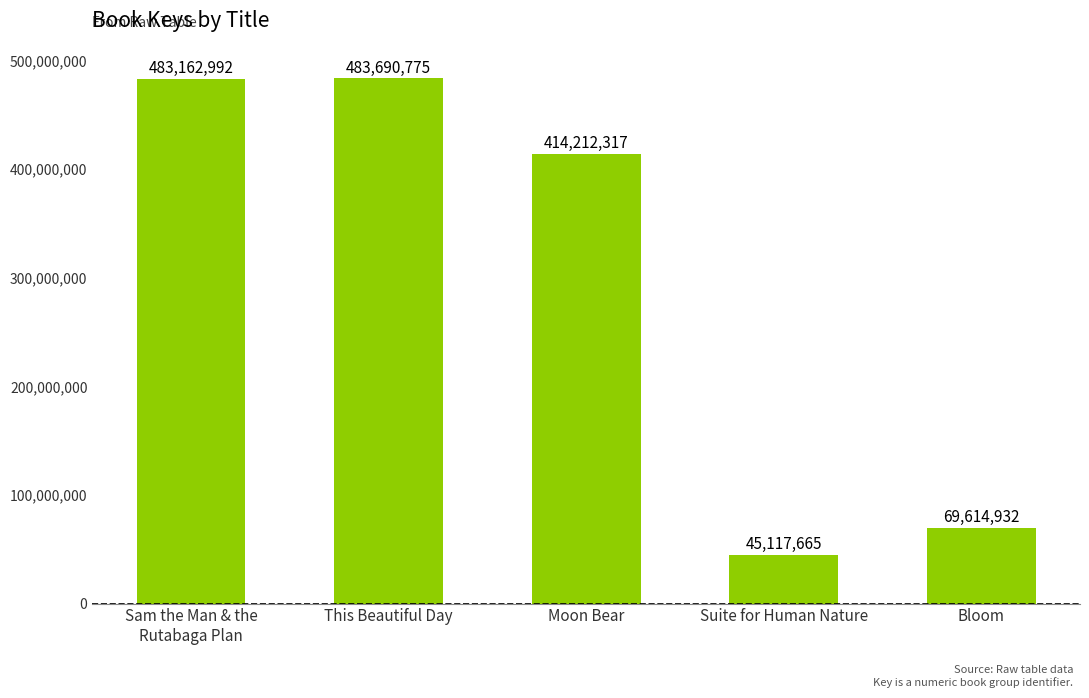

What is the value of the 4th bar from the left?

45117665